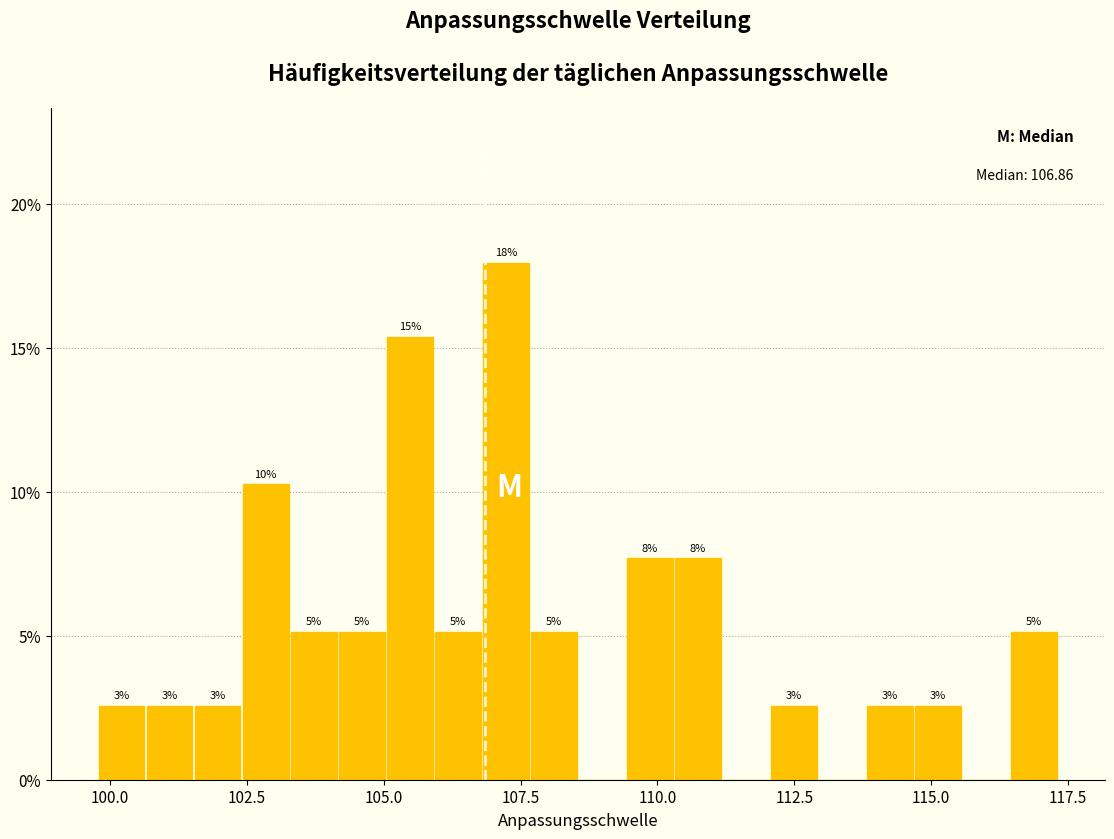

Read against the x-axis, roughly where is the centre of the tallest bar?

107.0